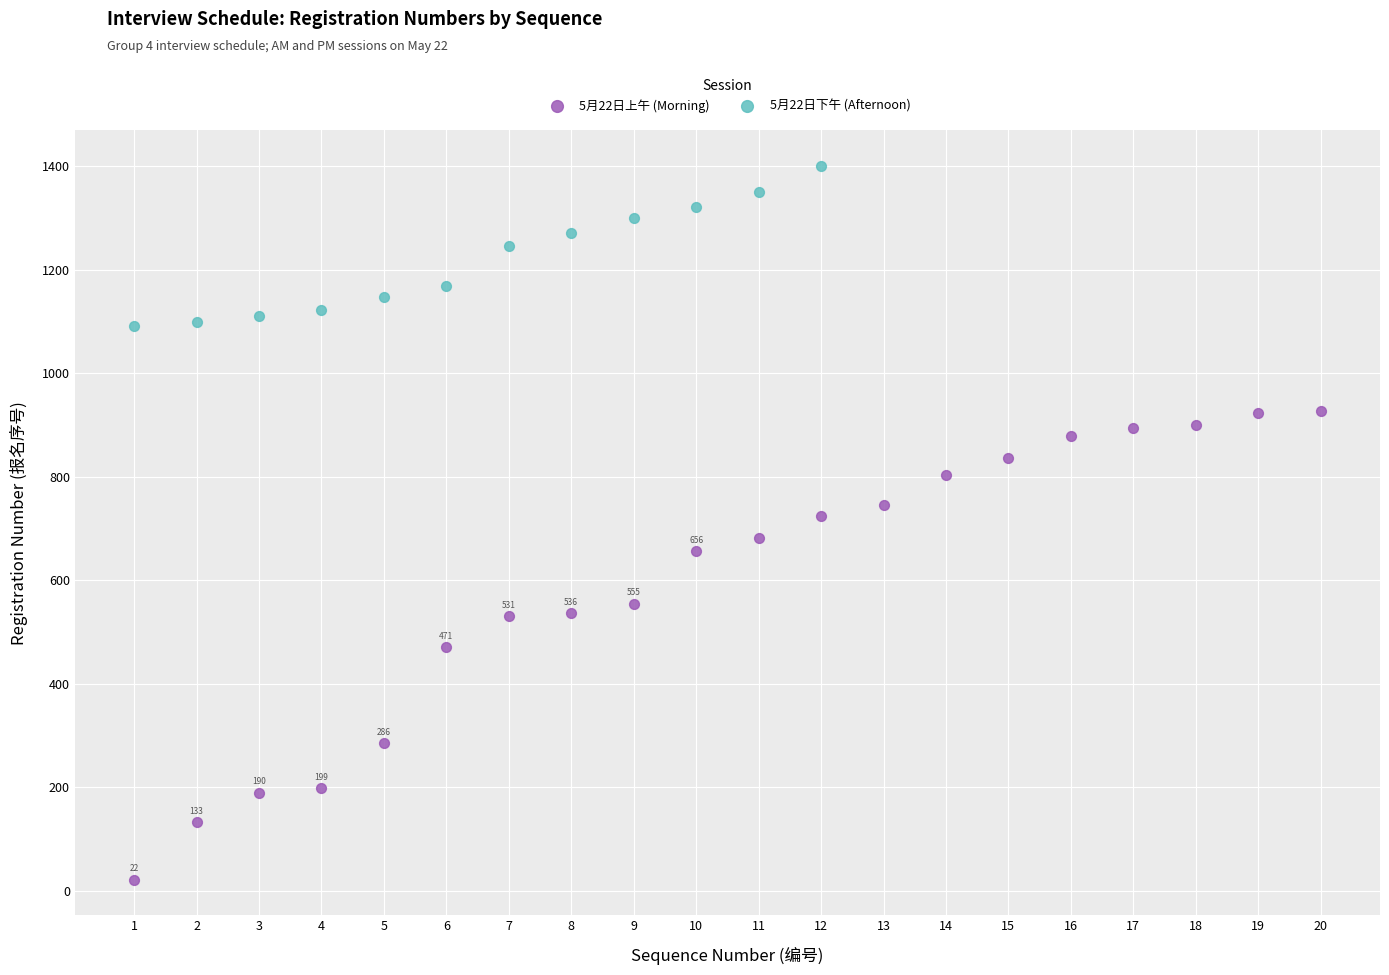

Which series reaches the minimum Y coordinate?

5月22日上午 (Morning)